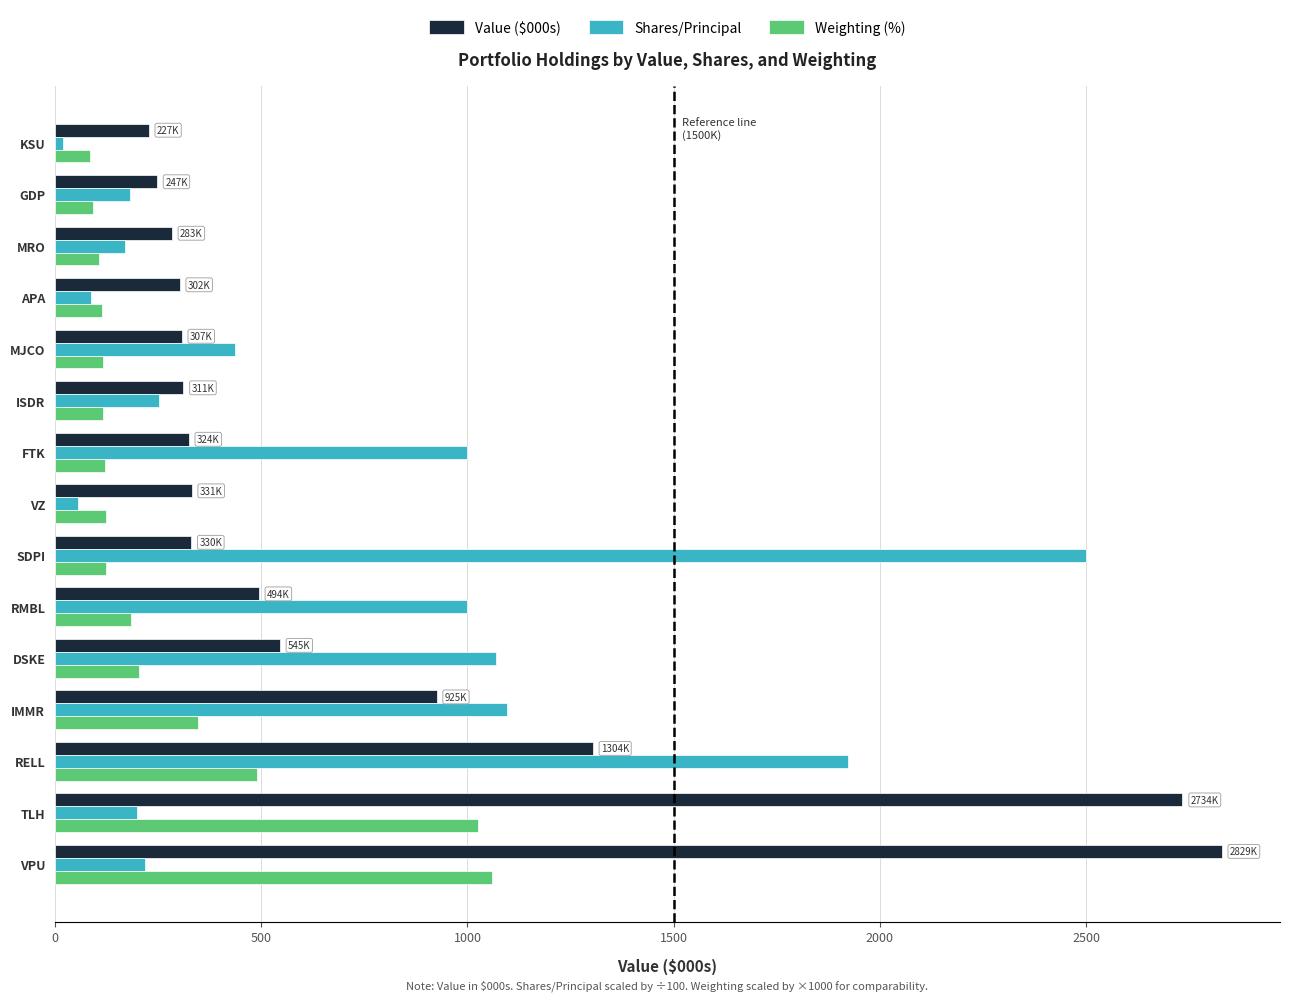

Which series has the widest spread of values?

Value ($000s)